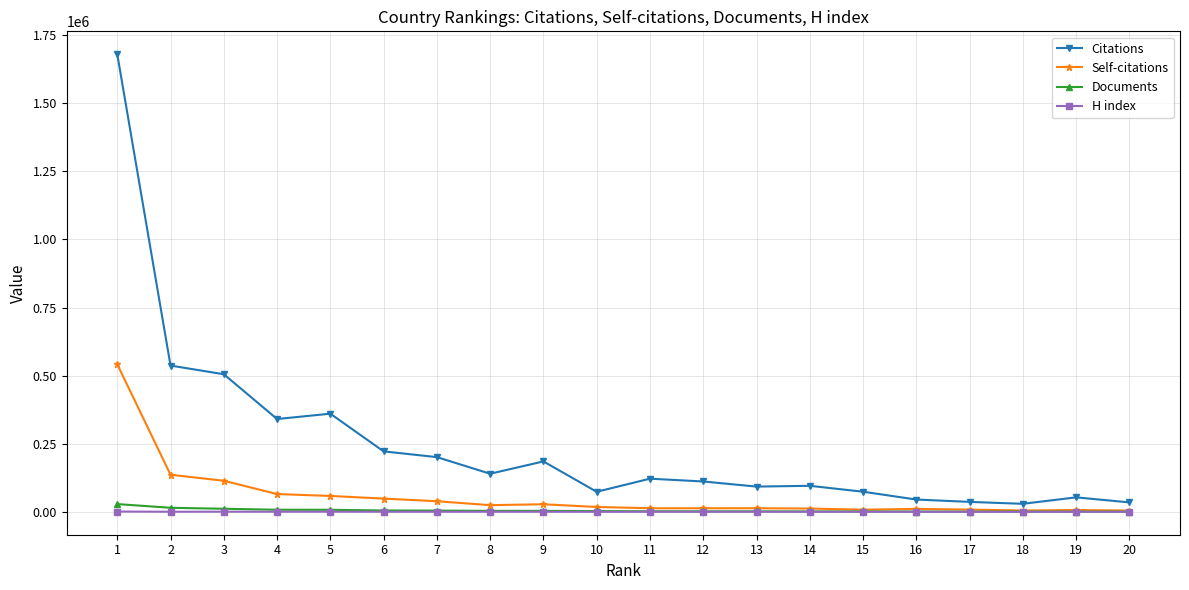

Which series has the largest range (max minus min)?

Citations